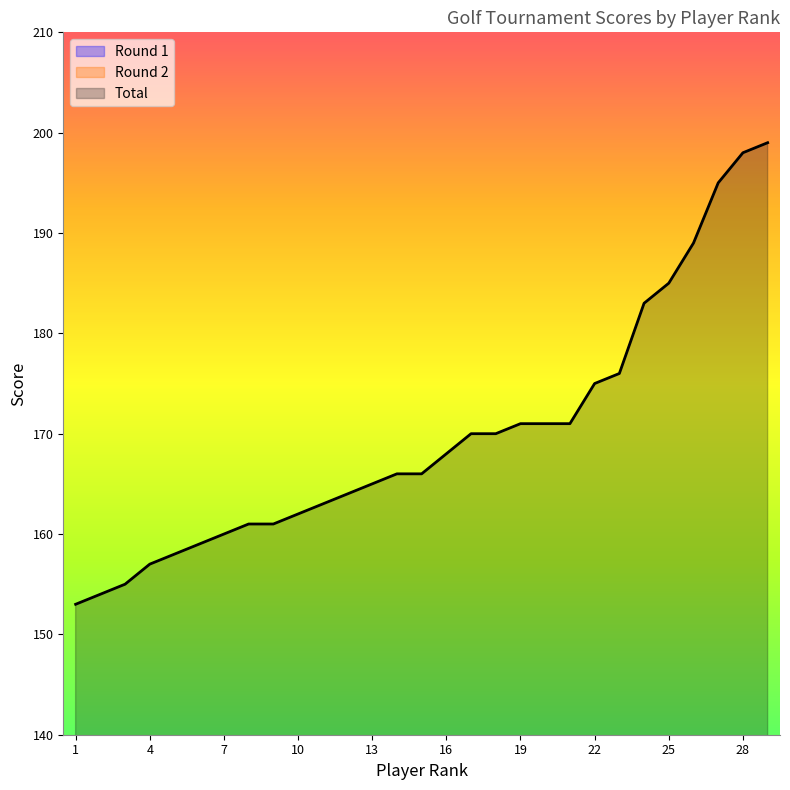

What is the total value across all series at 21?

342